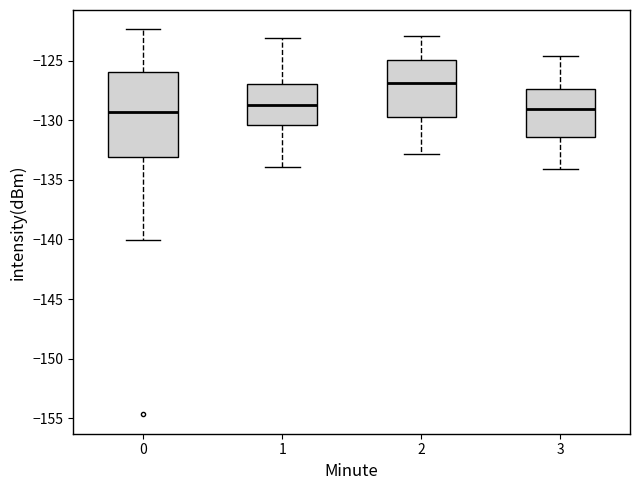

Reading left to right, read every box against the y-axis: the position of its median line, the range the box covers, and the ends of its whiskers. The values are not printed on the chart, so give them approximately, as read against the axis.

0: median -129.5, box -133.0 to -126.0, whiskers -140.0 to -122.5
1: median -128.5, box -130.5 to -127.0, whiskers -134.0 to -123.0
2: median -127.0, box -129.5 to -125.0, whiskers -133.0 to -123.0
3: median -129.0, box -131.5 to -127.5, whiskers -134.0 to -124.5